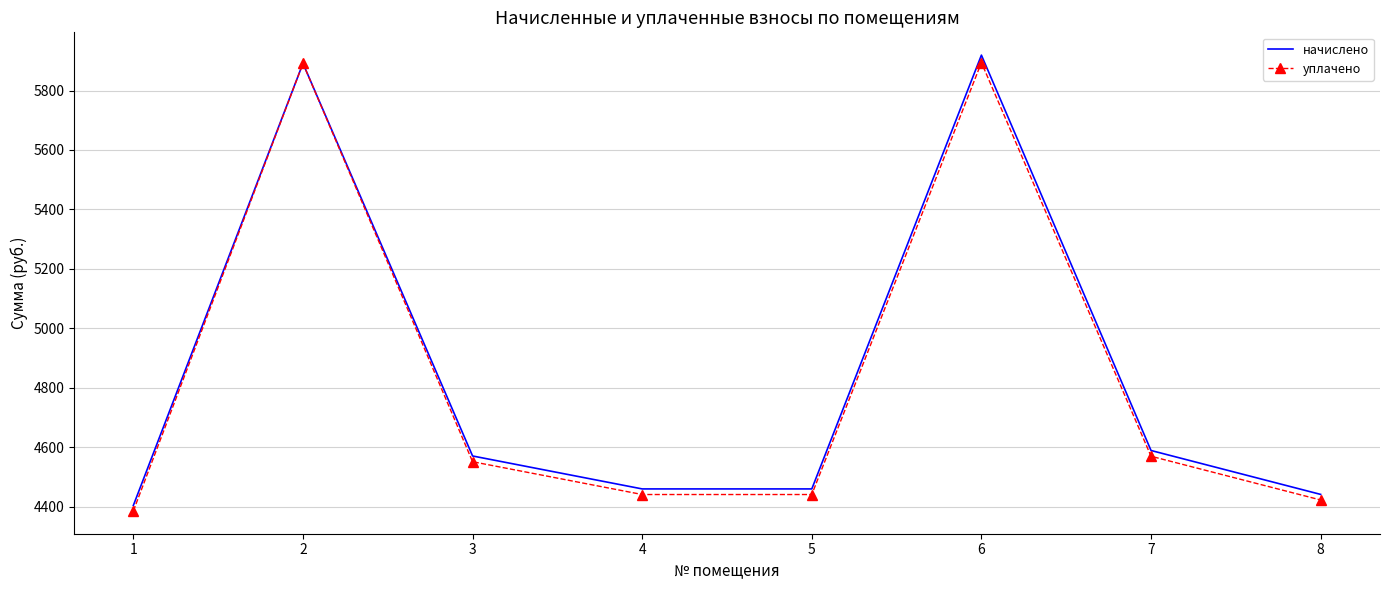

What is the spread (max minus min) of values at 4?

18.8